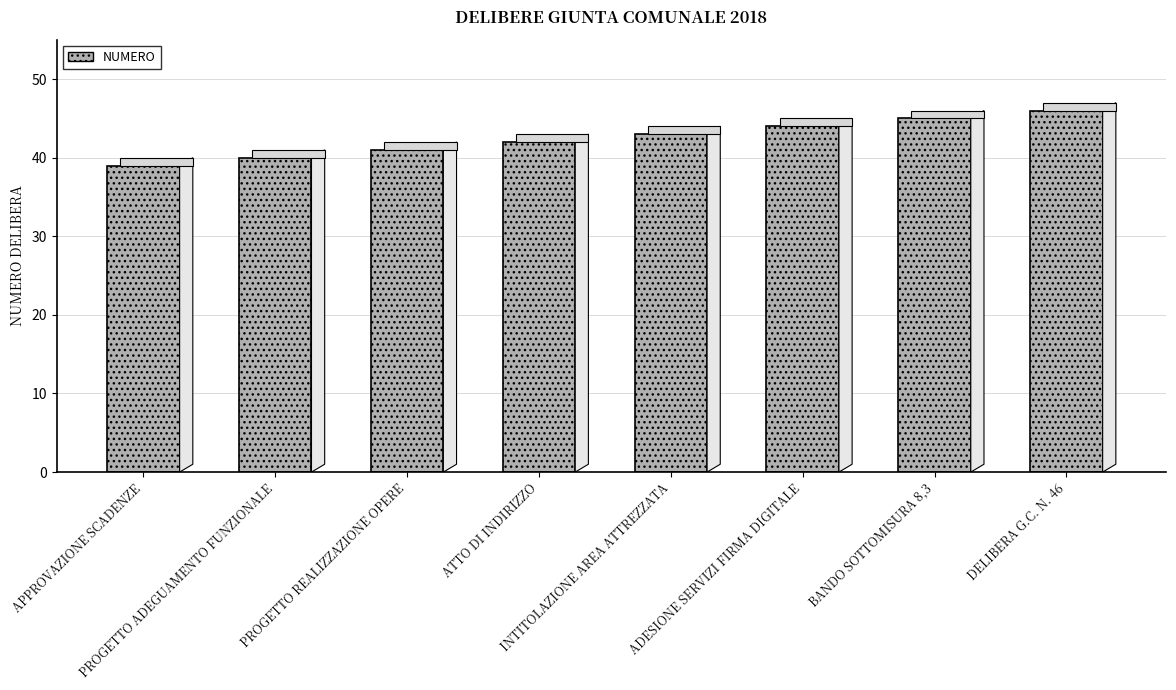

Reading left to right, transcribe all the data shown in this chart.

APPROVAZIONE SCADENZE=39	PROGETTO ADEGUAMENTO FUNZIONALE=40	PROGETTO REALIZZAZIONE OPERE=41	ATTO DI INDIRIZZO=42	INTITOLAZIONE AREA ATTREZZATA=43	ADESIONE SERVIZI FIRMA DIGITALE=44	BANDO SOTTOMISURA 8,3=45	DELIBERA G.C. N. 46=46